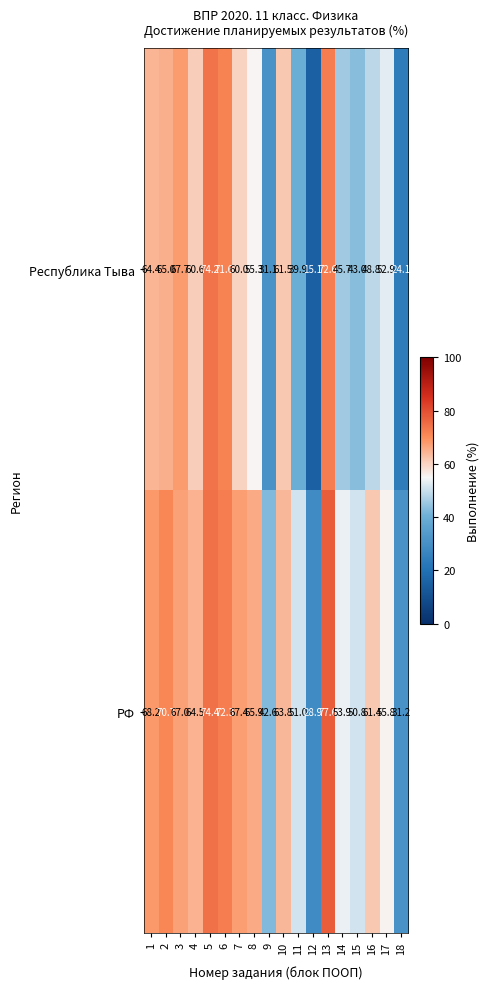

What is the sum of the Республика Тыва values at 8 and 3?

123.0